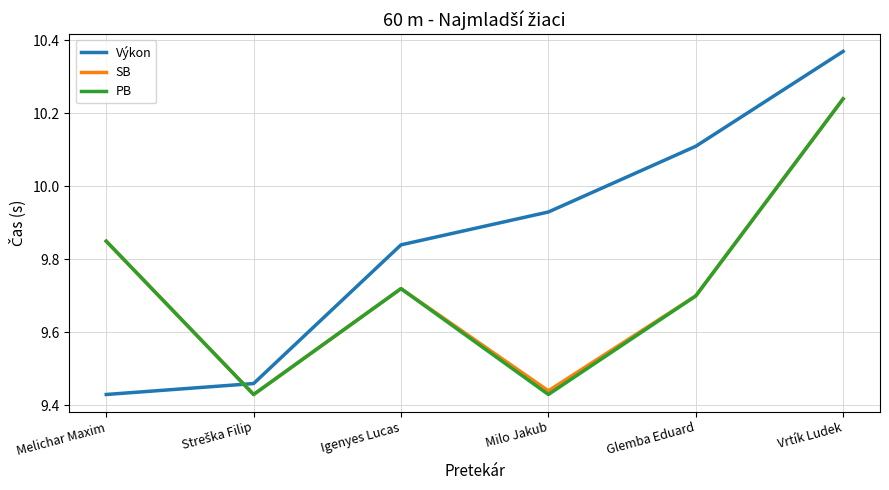

Count the number of categories in the chart.

6